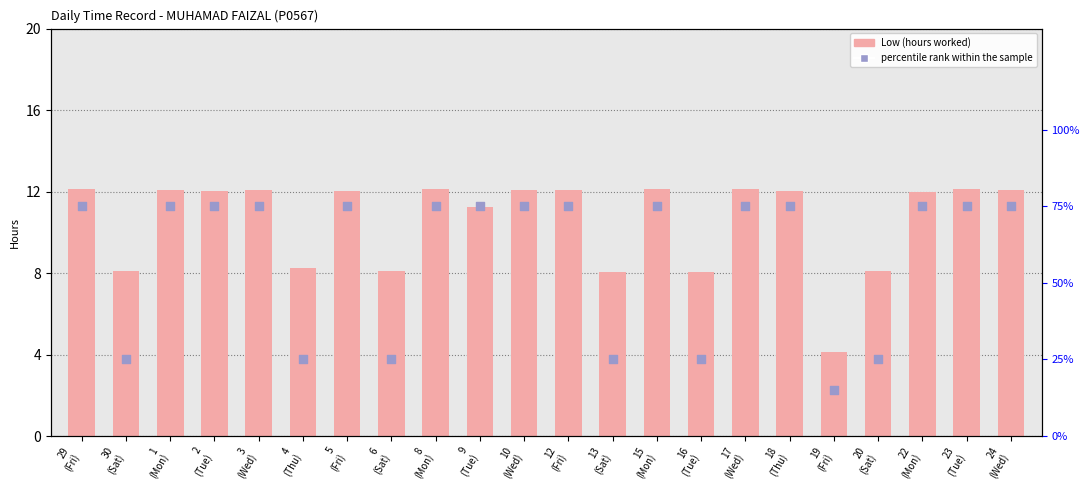

At how many categories does at least one series exceed 63?

15